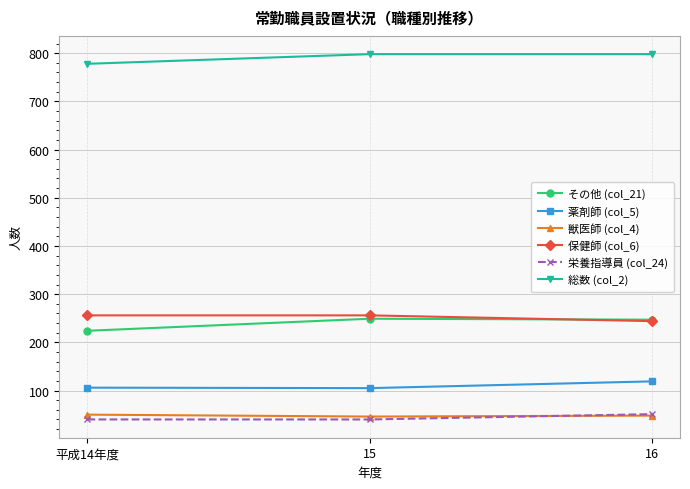

Is it true that 総数 (col_2) equals 798 at 16?

True